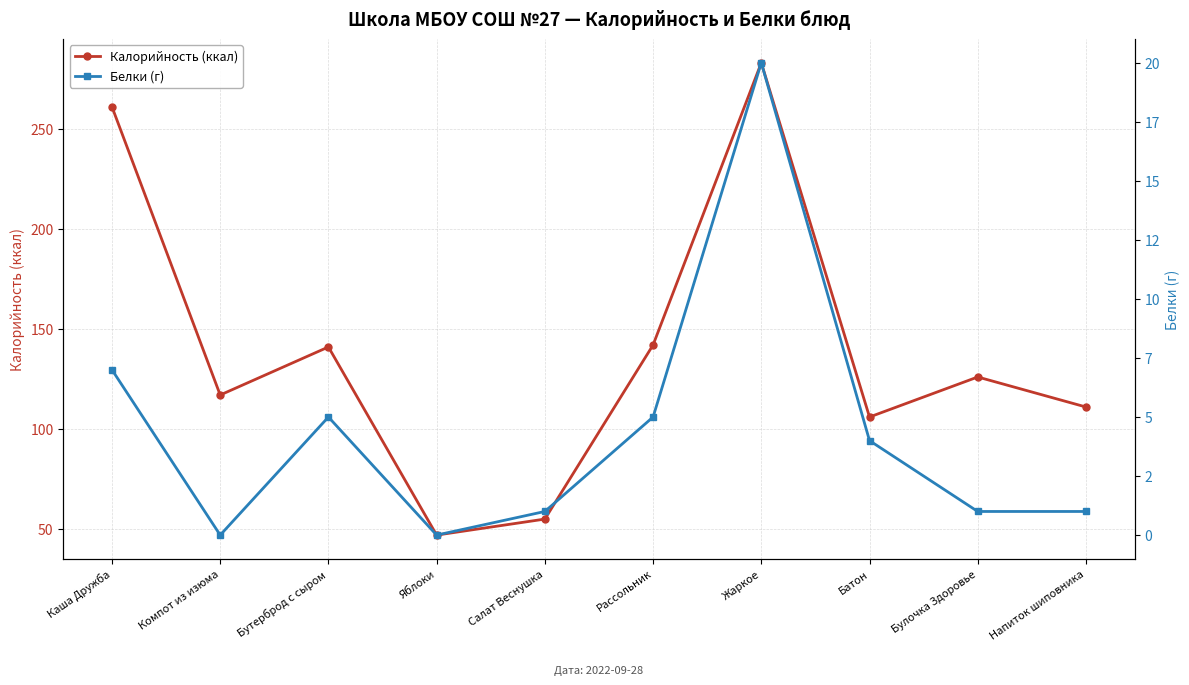

Which series changed the most between Компот из изюма and Булочка Здоровье?

Калорийность (ккал)